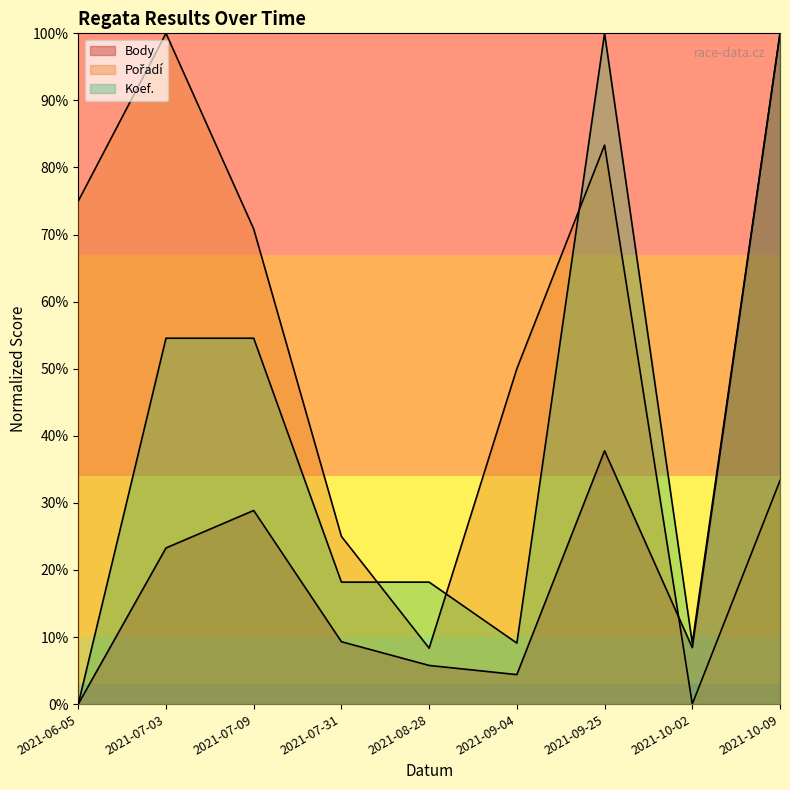

Count the number of data series in this chart.

3